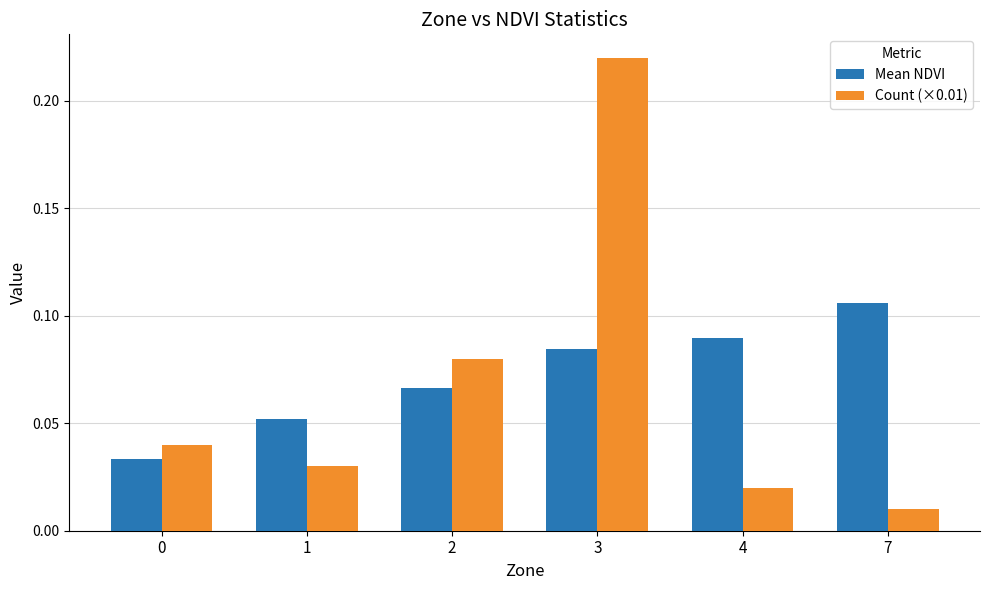

At how many categories does at least one series exceed 0?

6